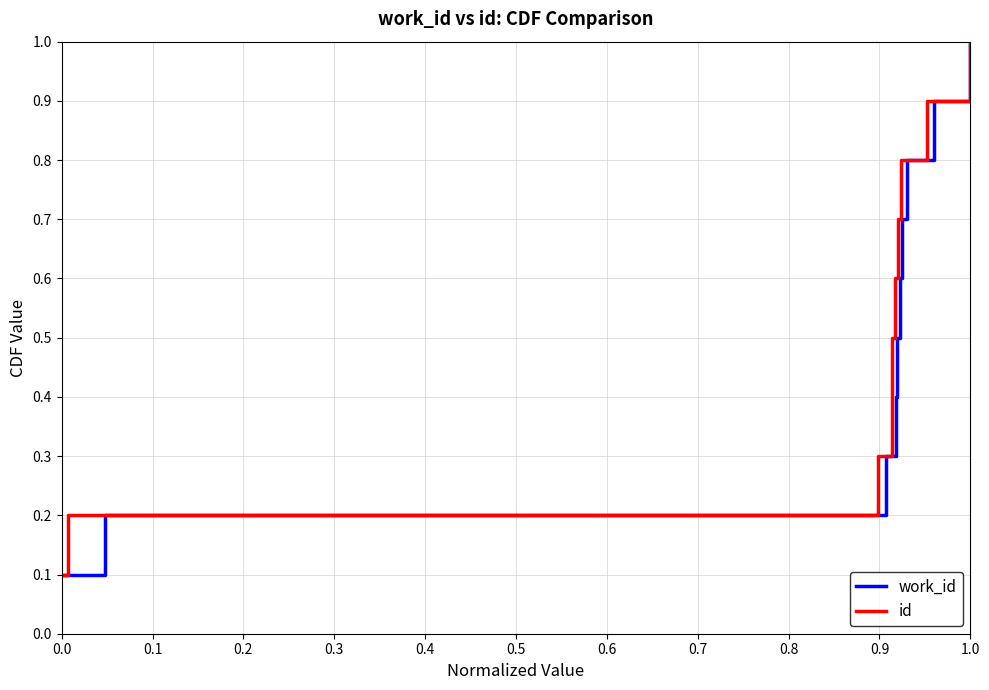

What is the sum of all id values?

5.5